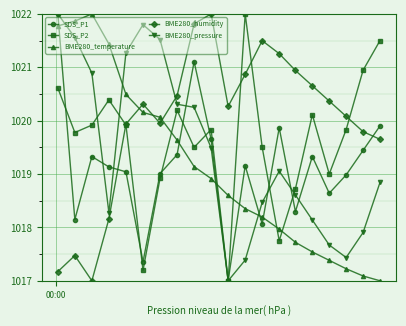

What is the greatest value displayed?

1022.0